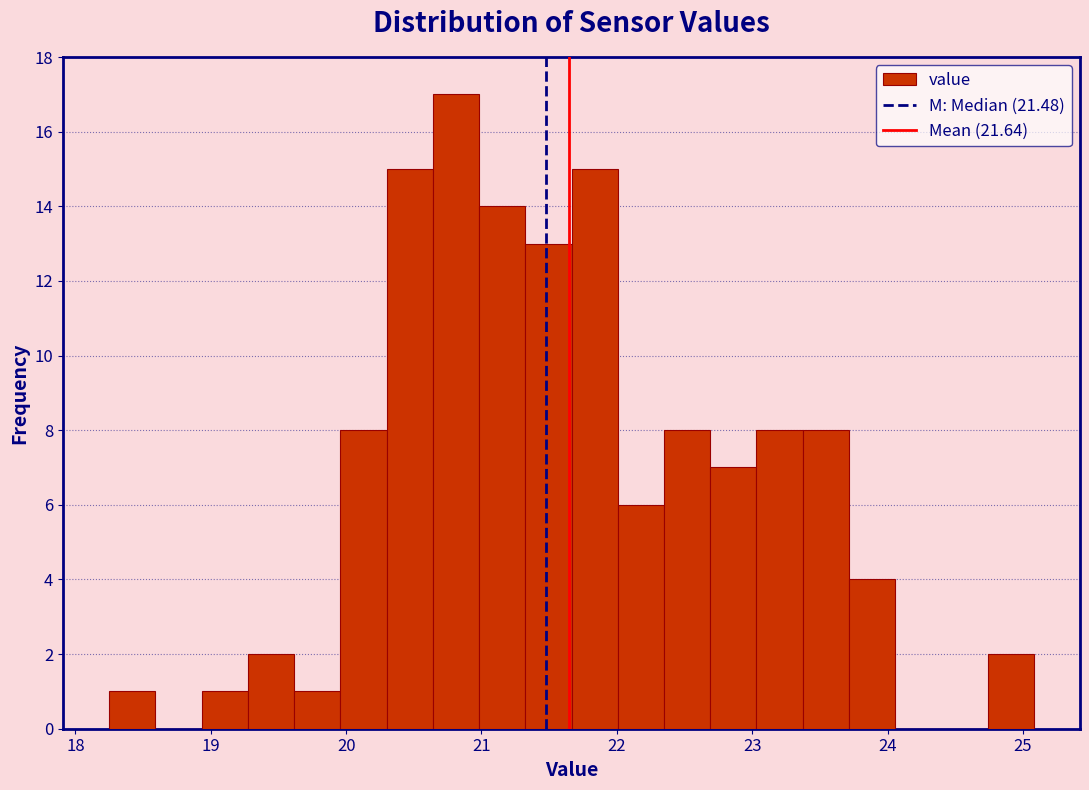

Read against the x-axis, roughly where is the centre of the tallest bar?

20.8